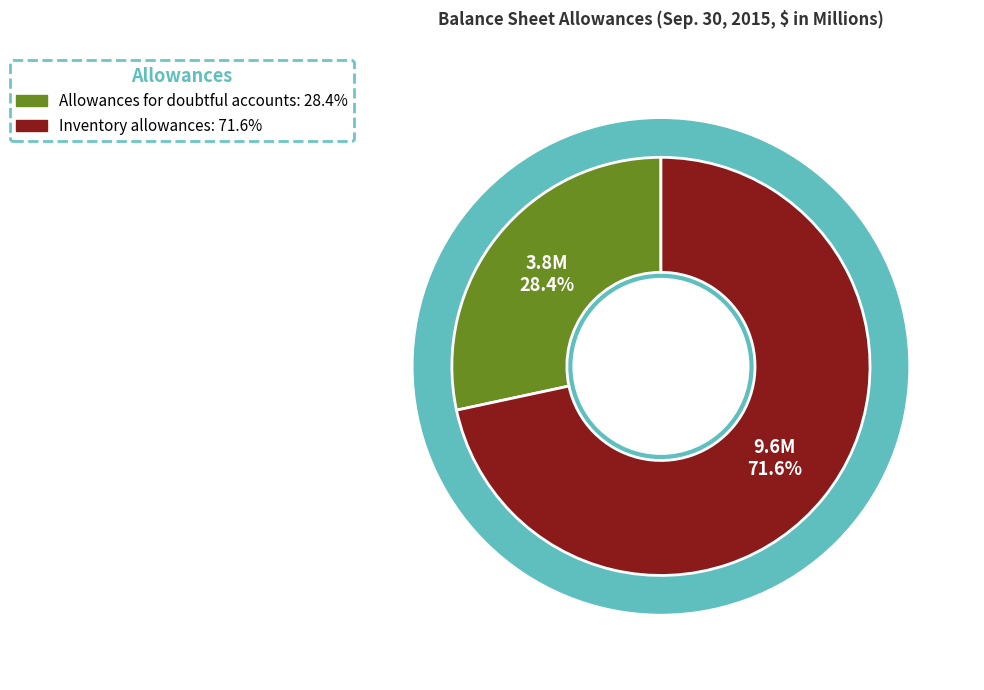

What percentage is the Allowances for doubtful accounts slice, to the nearest percent?

28%